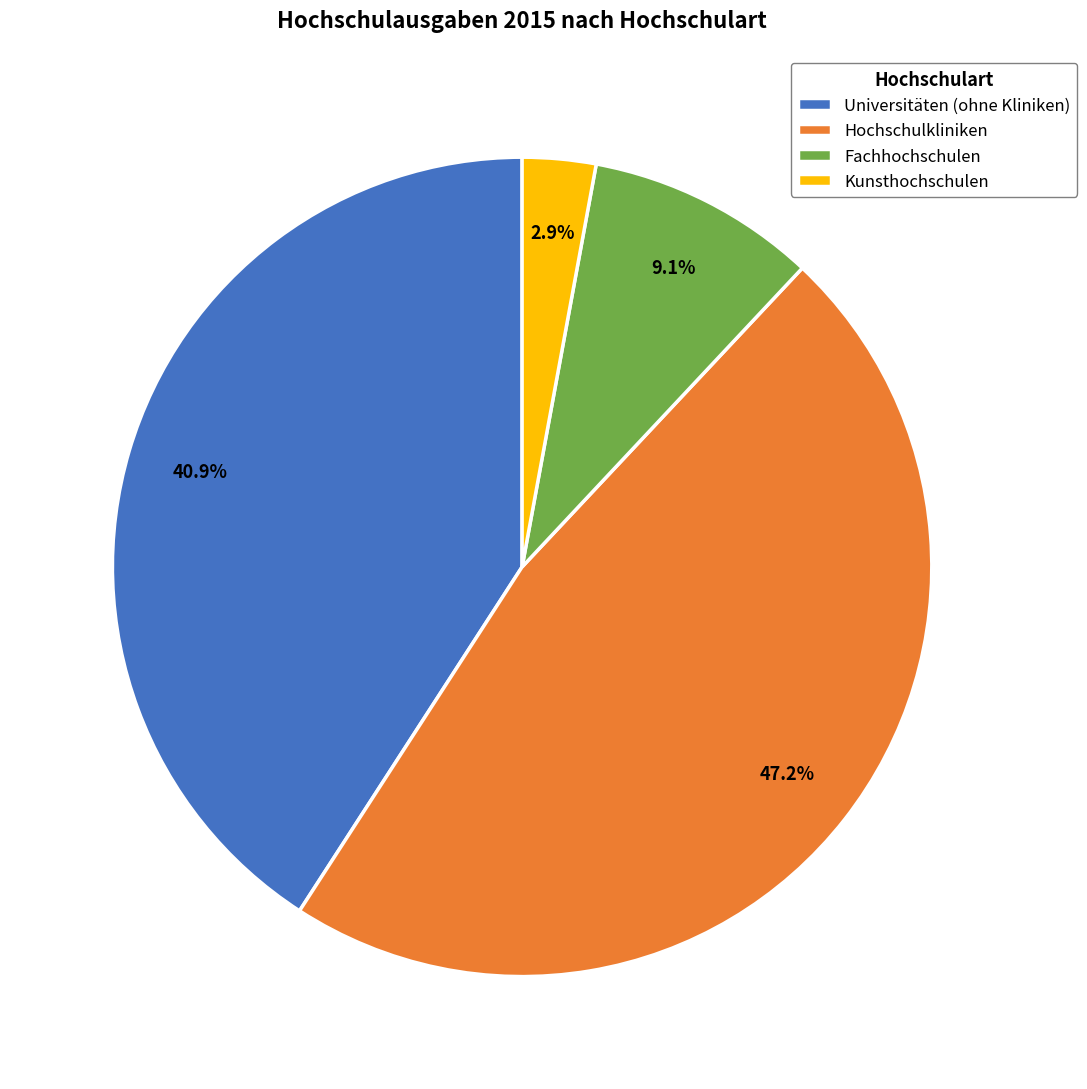

How many slices are in this pie chart?

4